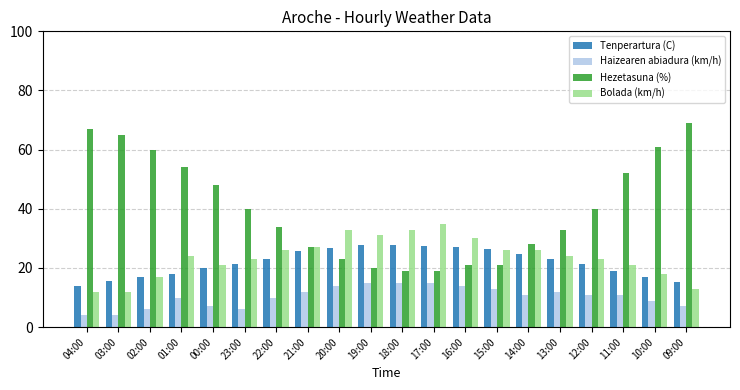

What is the maximum value shown in the chart?

69.0